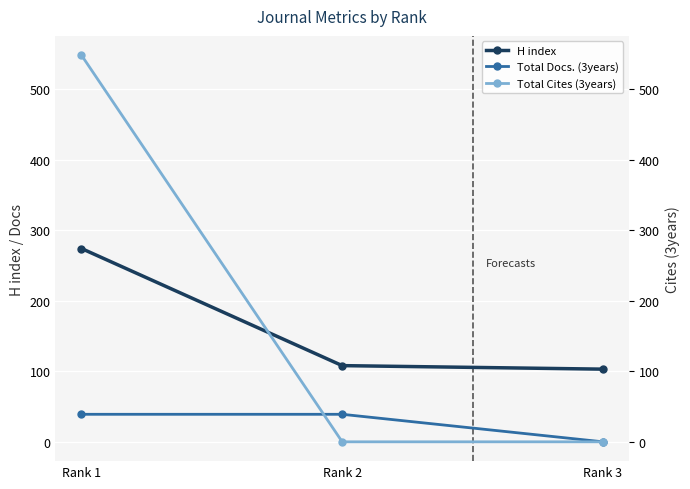

Is it true that Total Cites (3years) equals 342 at Rank 1?

False